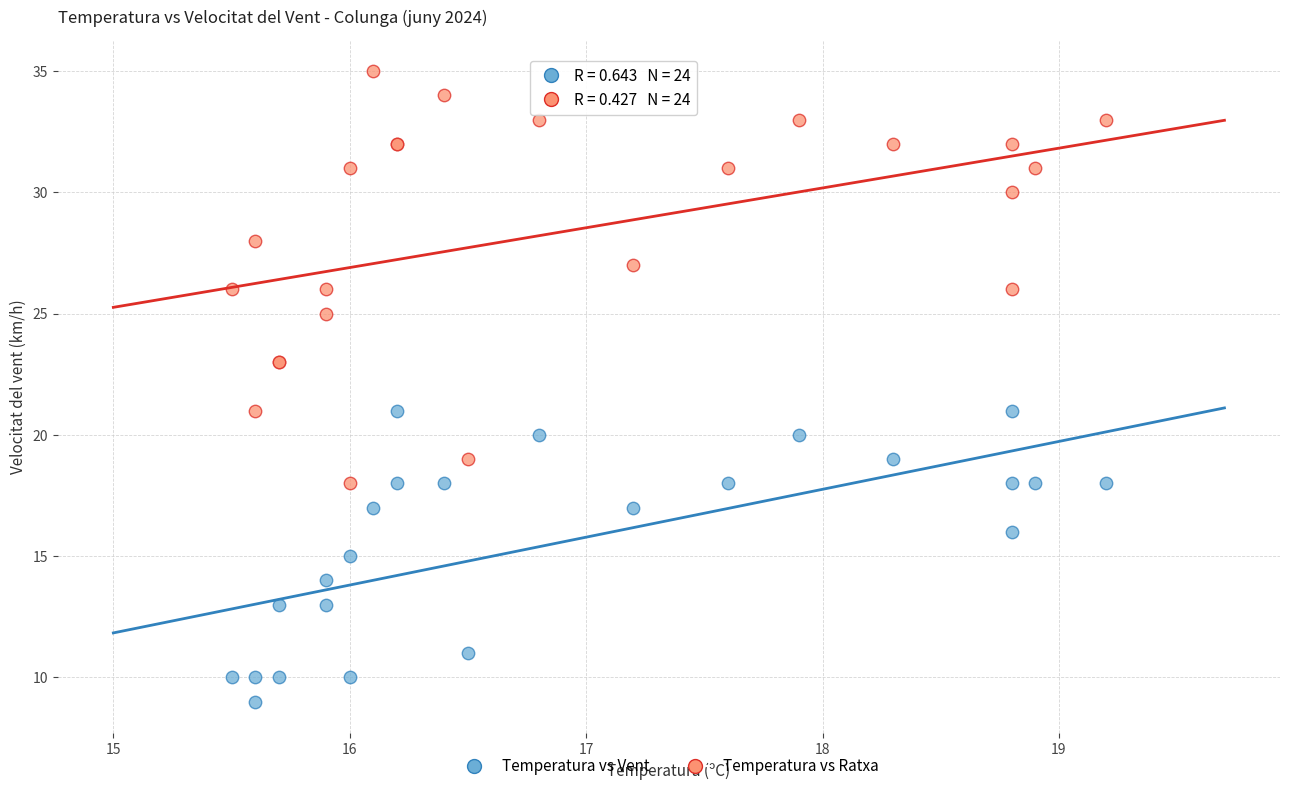

Which series reaches the minimum Y coordinate?

Temperatura vs Vent